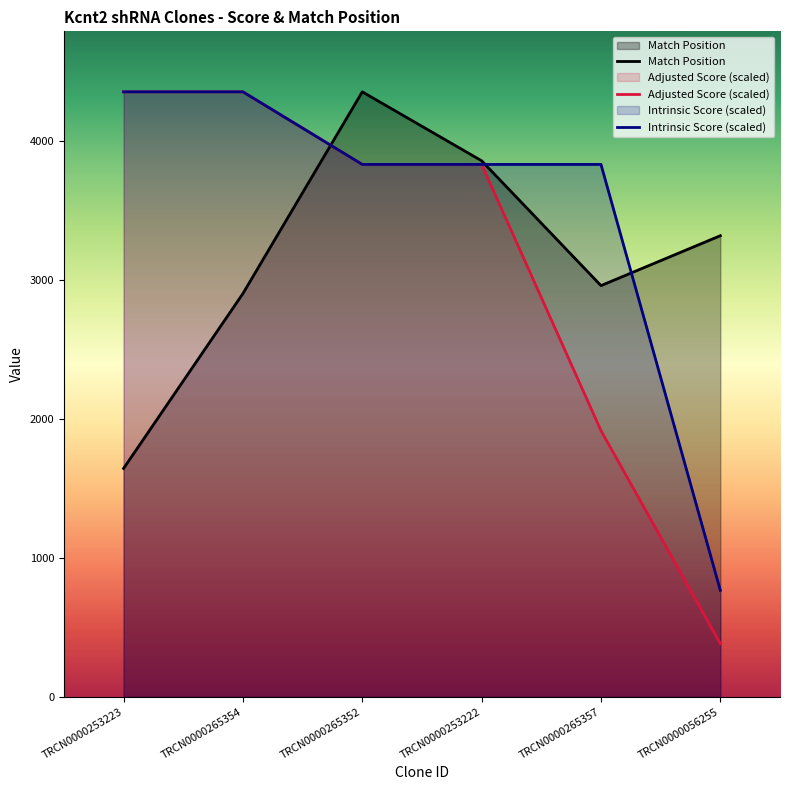

True or false: Adjusted Score has more than 1 interior local peaks.

False